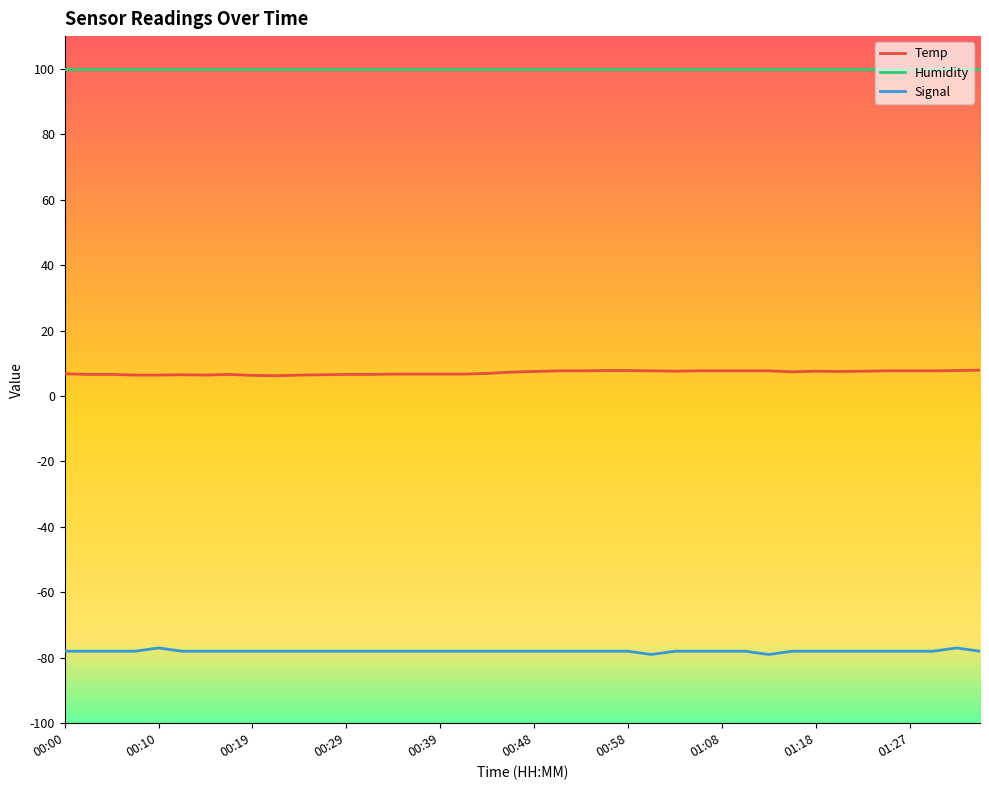

What is the smallest value displayed?

-79.0